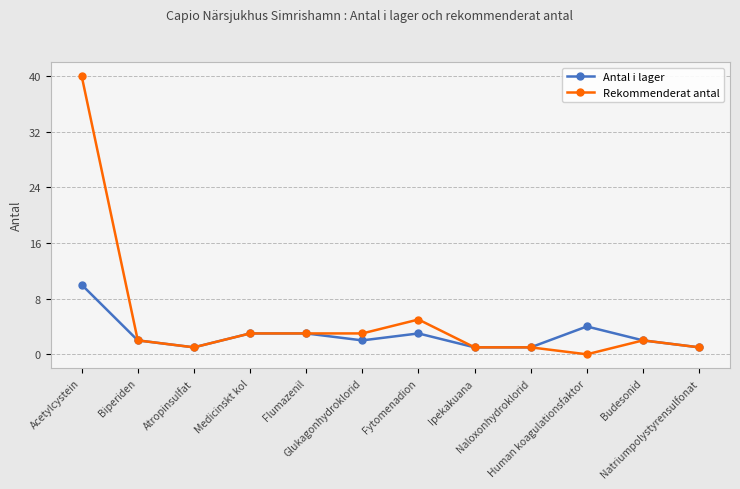

True or false: Antal i lager has more than 1 points higher than both neighbors.

True